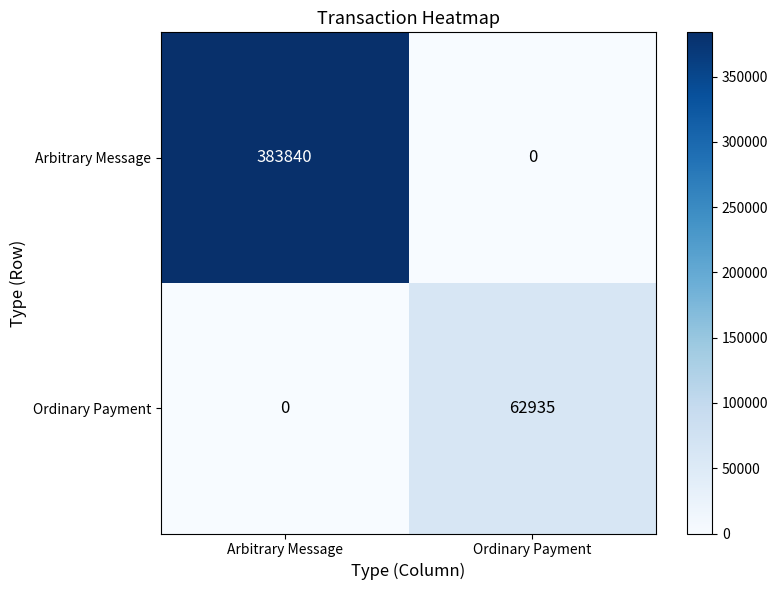

At Ordinary Payment, list the series in order from largest to smallest.

Ordinary Payment, Arbitrary Message